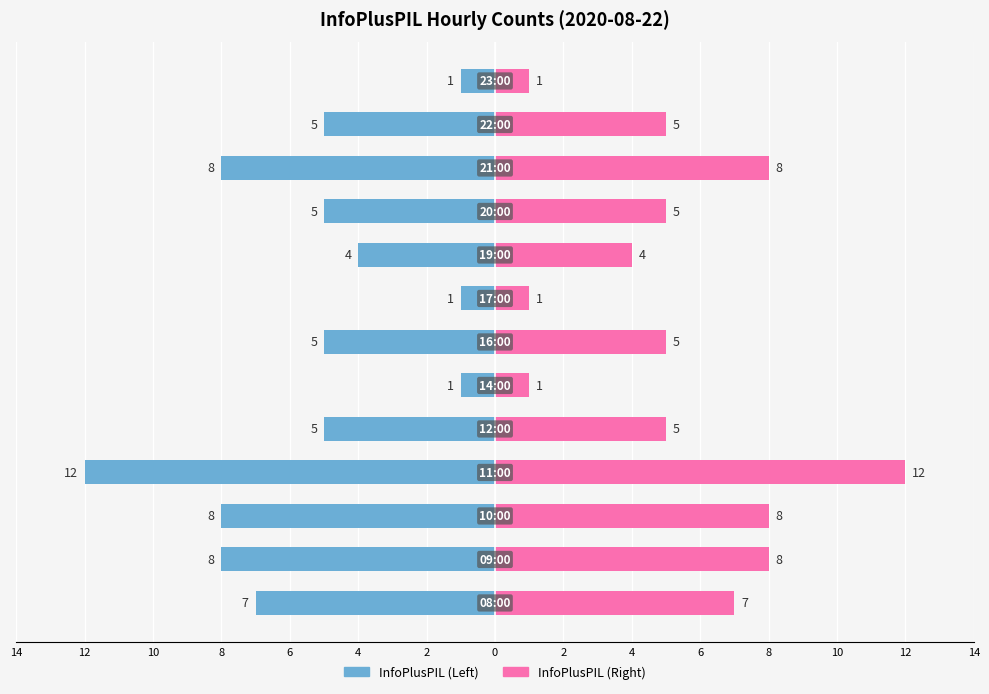

List the series in order of their overall mean, highest first.

InfoPlusPIL (Right), InfoPlusPIL (Left)